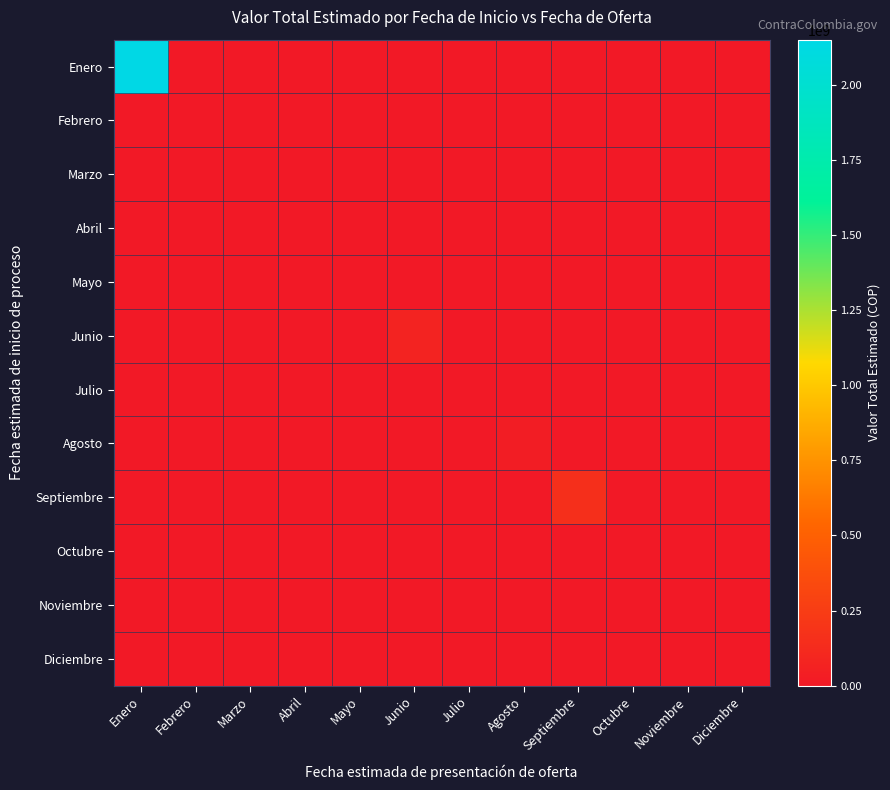

Which series has the largest total across all categories?

Enero